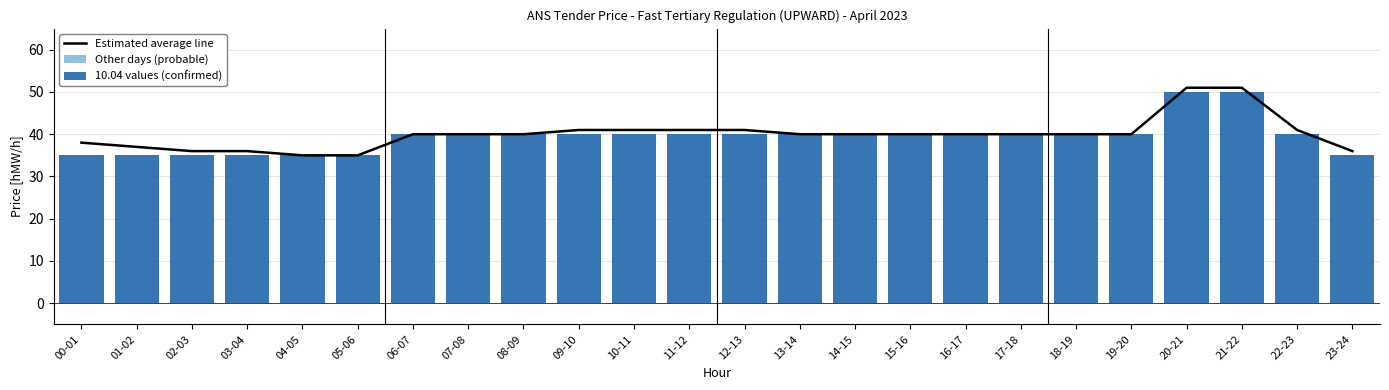

What is the average value of the Estimated average line series?

40